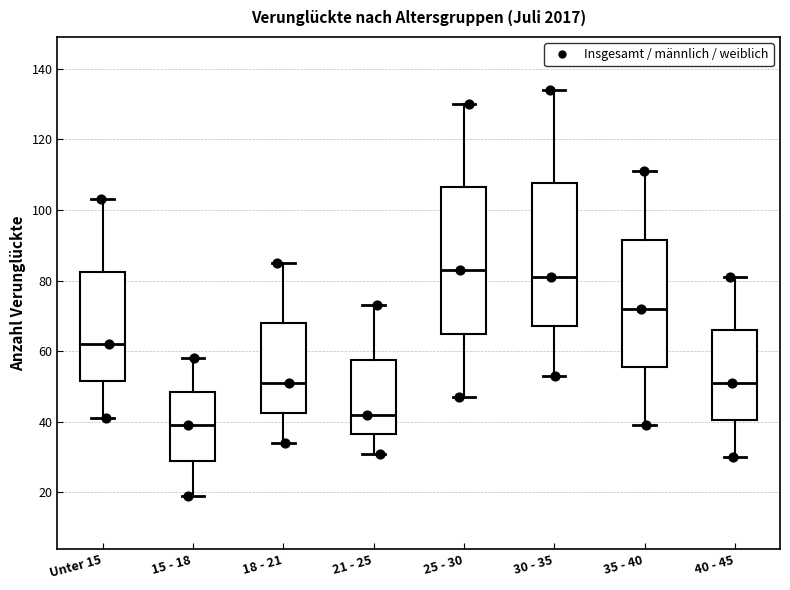

Reading left to right, read every box against the y-axis: the position of its median line, the range the box covers, and the ends of its whiskers. The values are not printed on the chart, so give them approximately, as read against the axis.

Unter 15: median 62, box 52 to 82, whiskers 42 to 104
15 - 18: median 40, box 30 to 48, whiskers 20 to 58
18 - 21: median 52, box 42 to 68, whiskers 34 to 86
21 - 25: median 42, box 36 to 58, whiskers 32 to 74
25 - 30: median 84, box 66 to 106, whiskers 48 to 130
30 - 35: median 82, box 68 to 108, whiskers 54 to 134
35 - 40: median 72, box 56 to 92, whiskers 40 to 112
40 - 45: median 52, box 40 to 66, whiskers 30 to 82